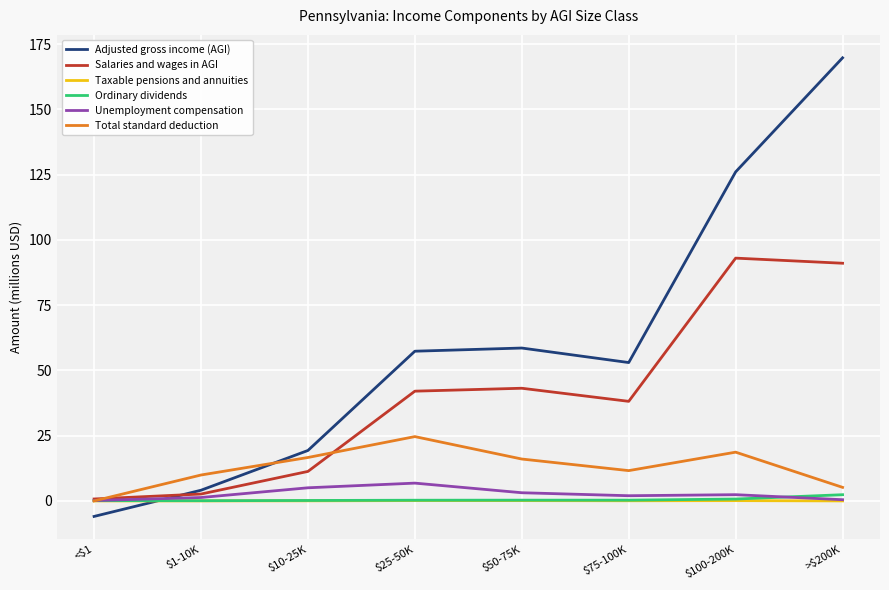

What are all the series names shown in the legend?

Adjusted gross income (AGI), Salaries and wages in AGI, Taxable pensions and annuities, Ordinary dividends, Unemployment compensation, Total standard deduction